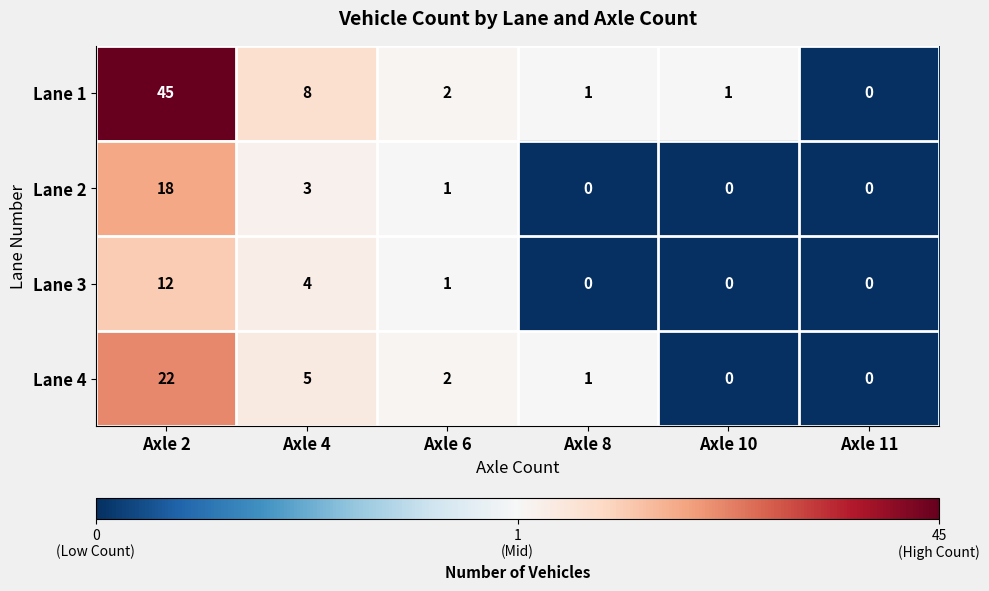

The value of Lane 1 at Axle 2 is 45. True or false?

True